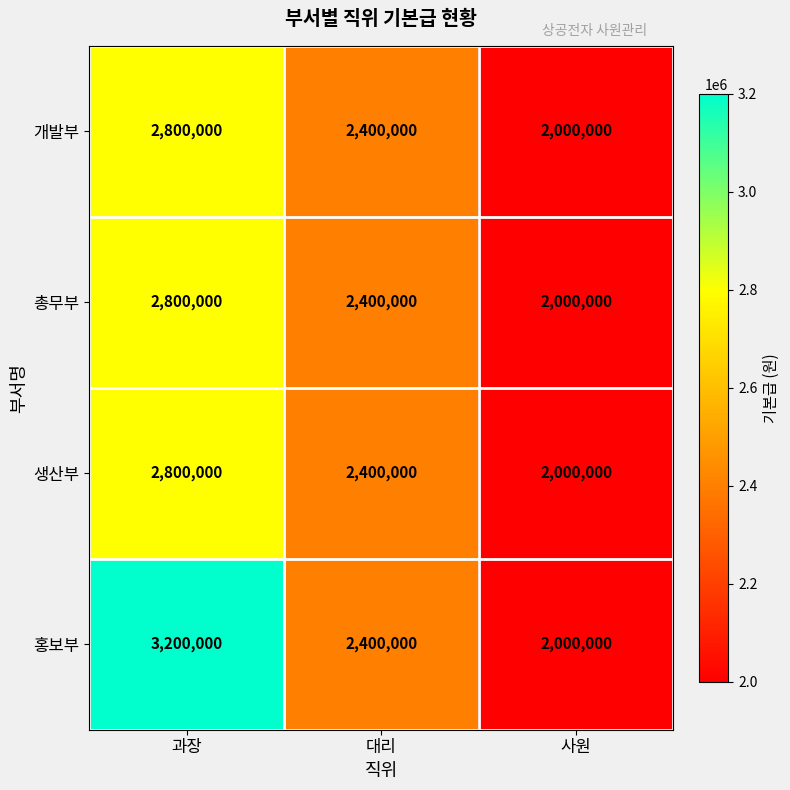

At which category is the sum across all series the highest?

과장